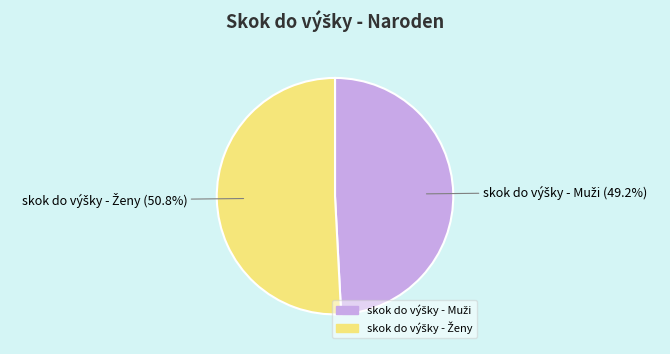

Is there any slice that represents more than half of the pie?

Yes